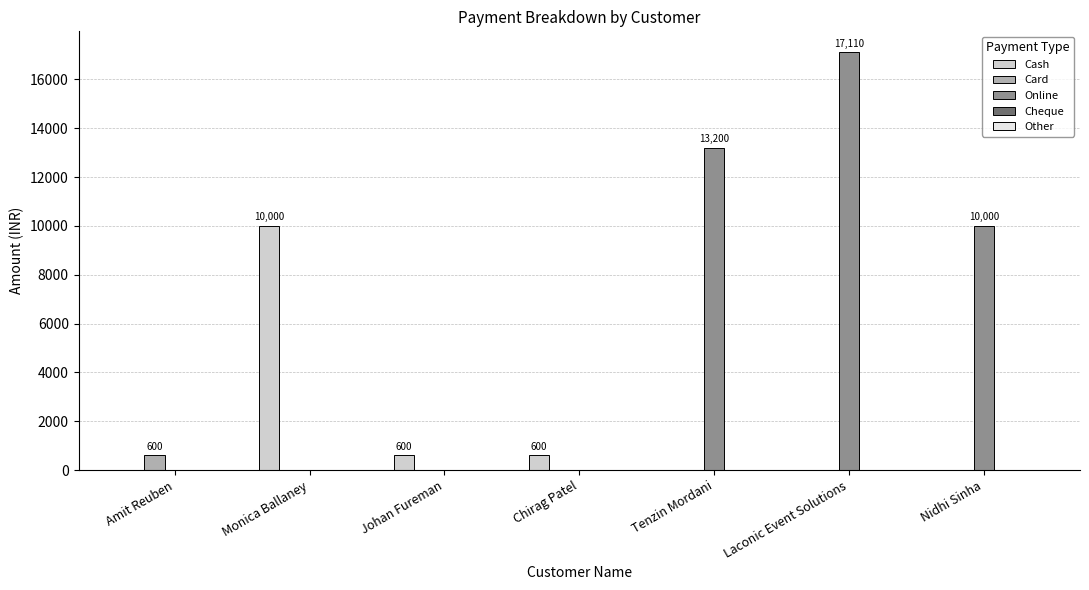

Which series has the largest range (max minus min)?

Online